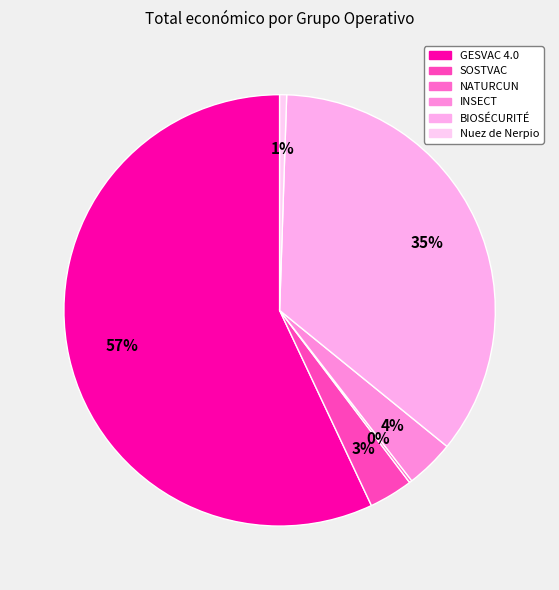

Which slice represents more than half of the pie?

GESVAC 4.0